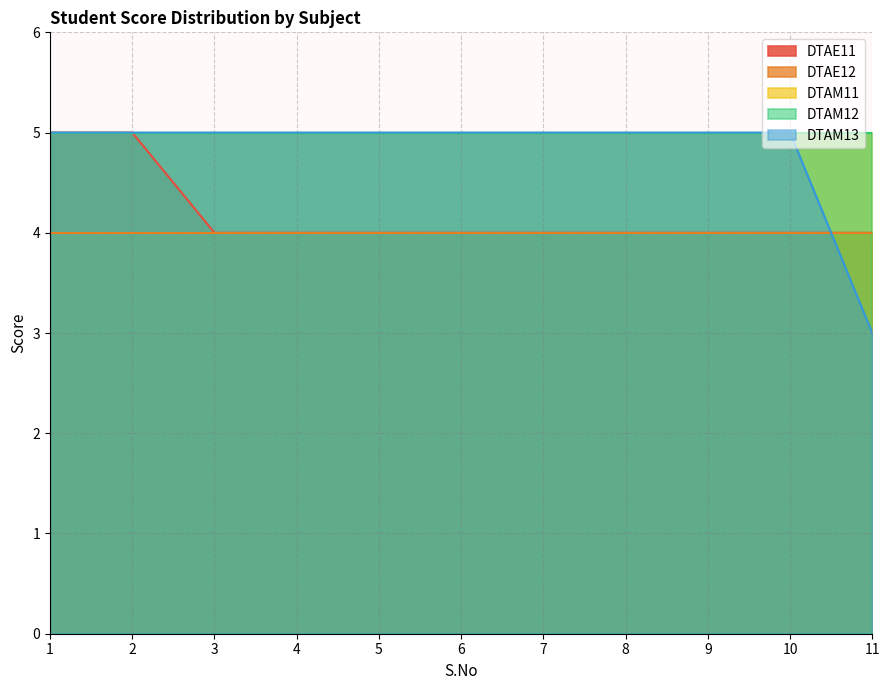

What is the difference between the highest and lowest values at 2?

1